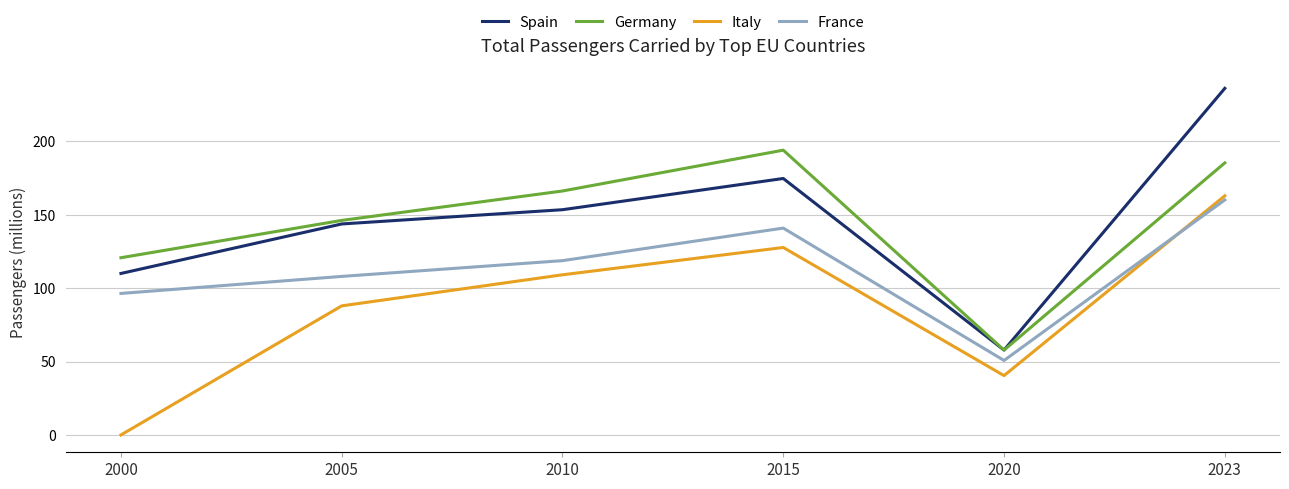

Which series has the widest spread of values?

Spain